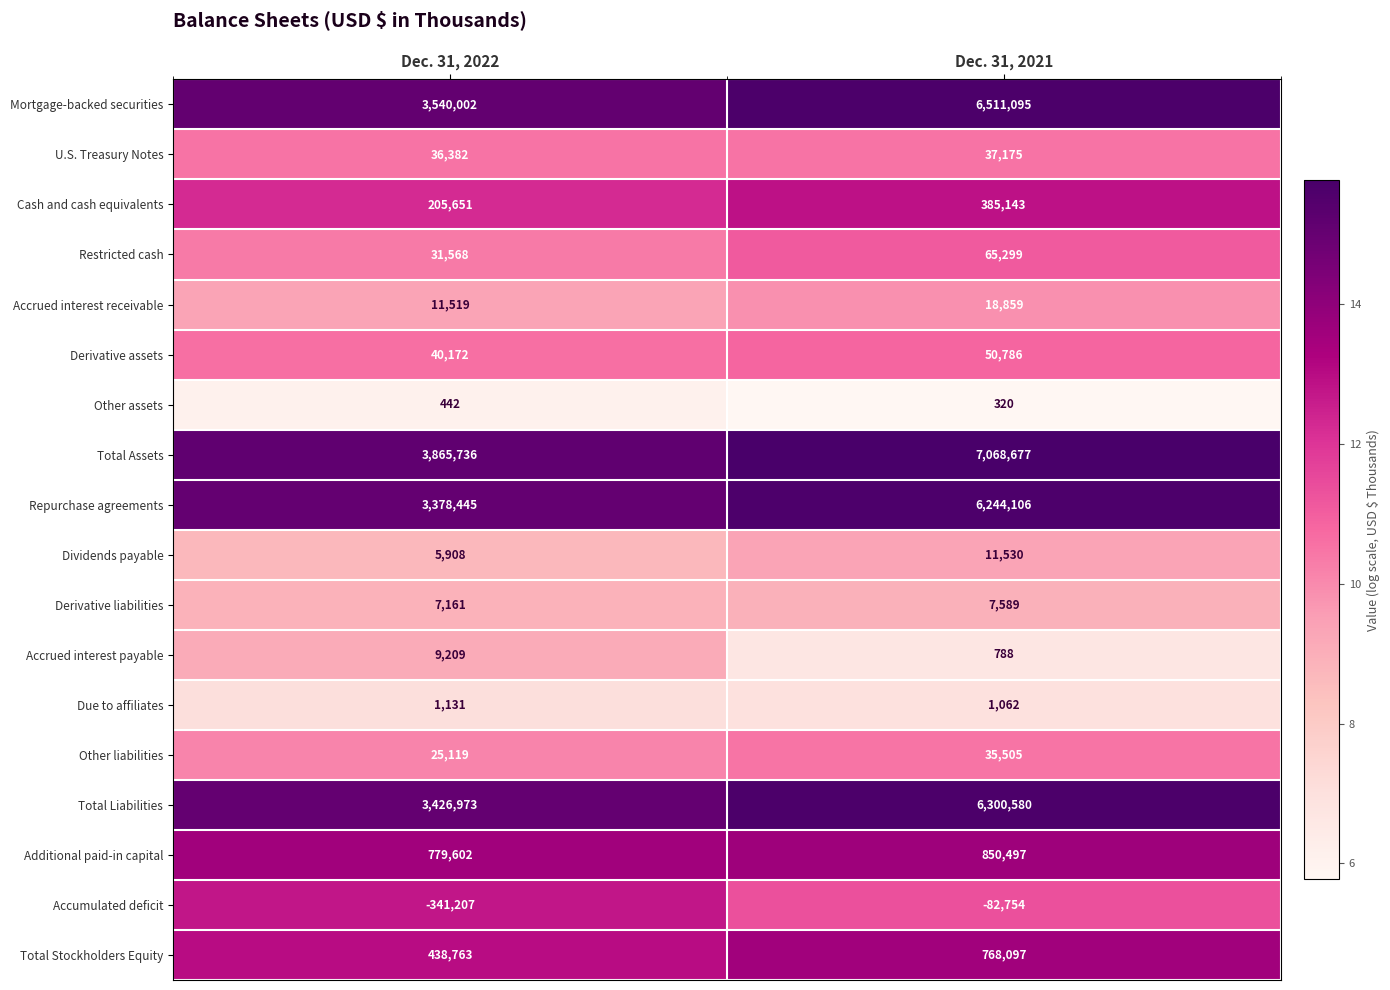

What is the difference between the Other liabilities values at Dec. 31, 2021 and Dec. 31, 2022?

10386